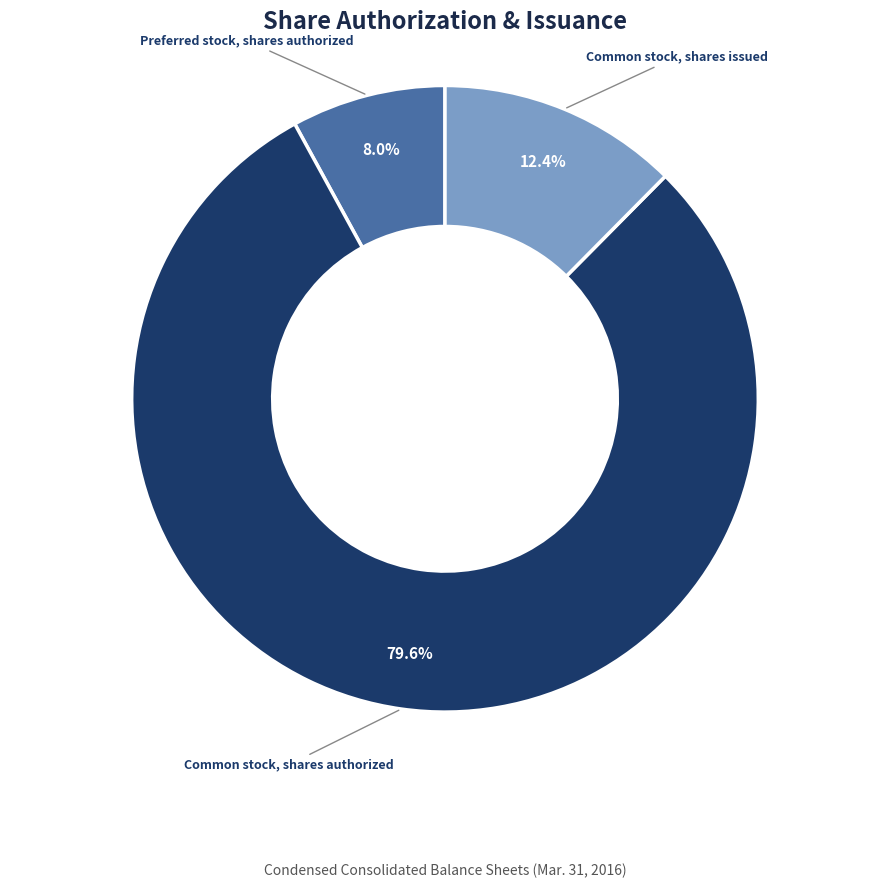

To the nearest percent, what is the difference between the largest and smallest slice percentages?

72%